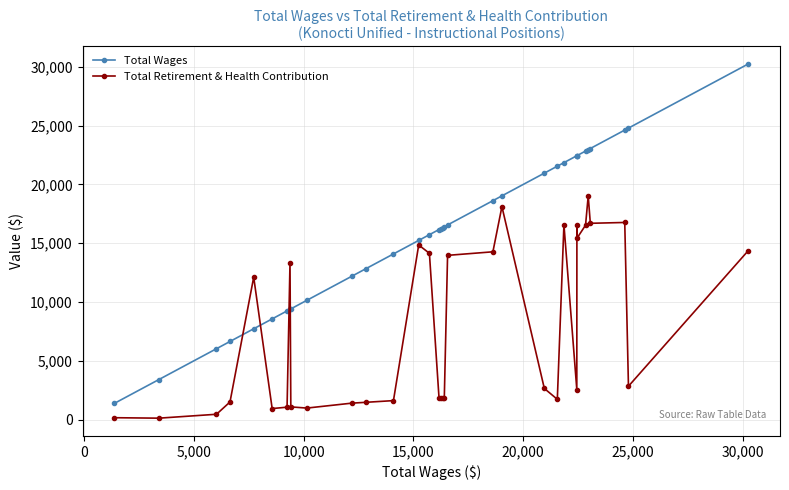

Count the number of categories in the chart.

34